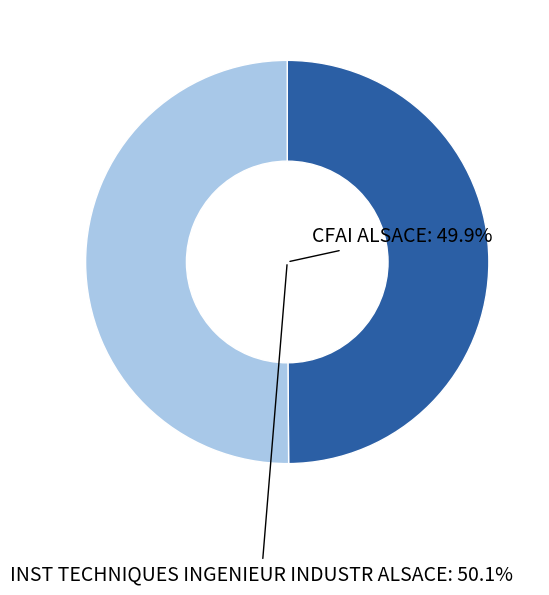

Is there any slice that represents more than half of the pie?

Yes